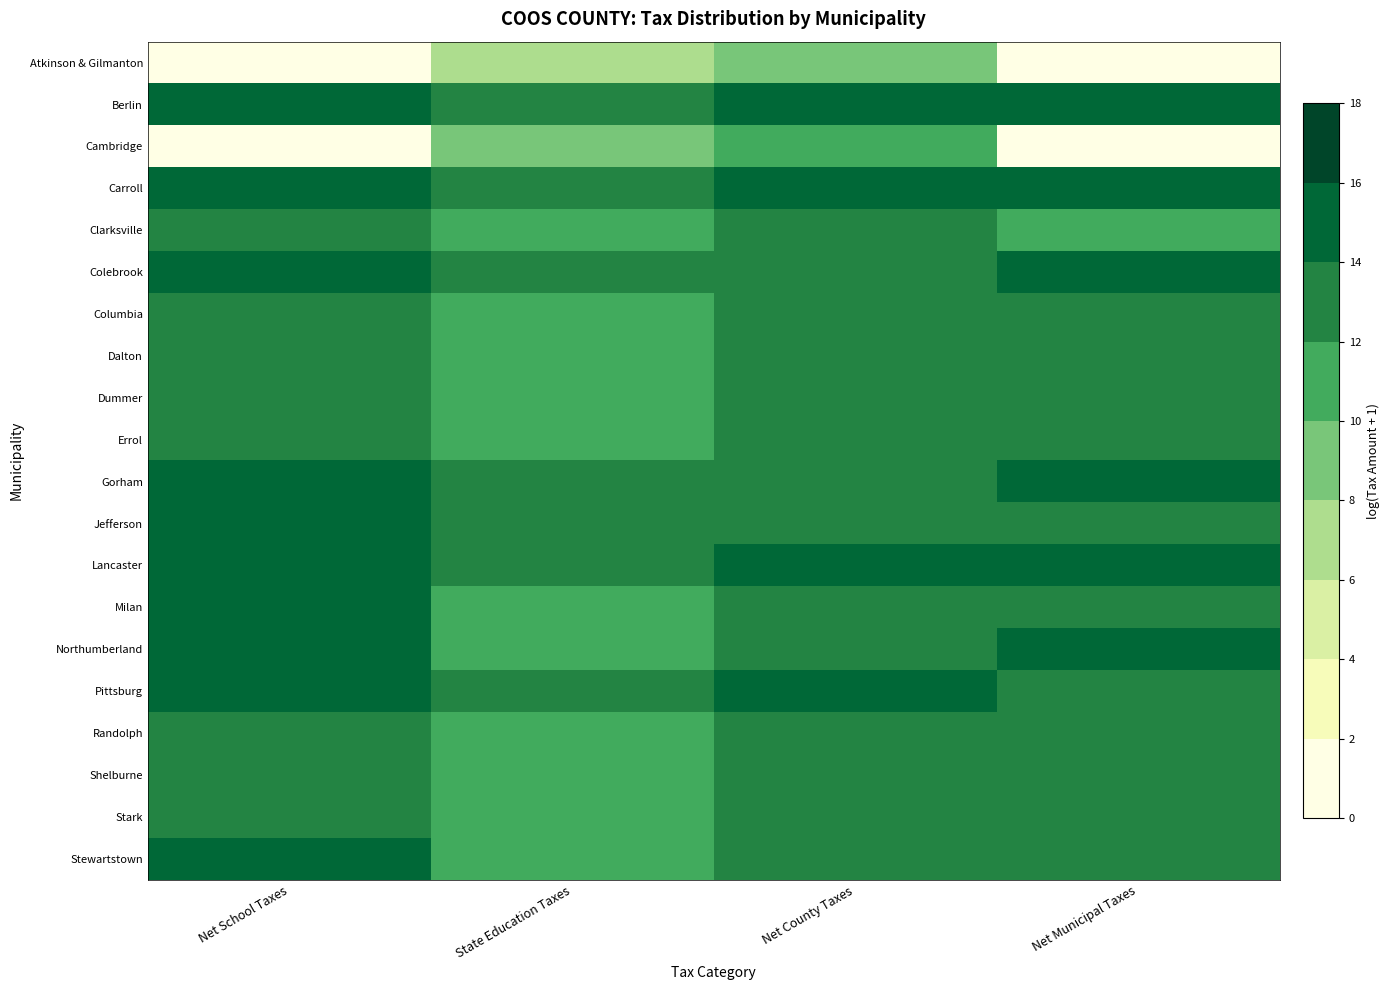

Which has a higher value, Net County Taxes or Net Municipal Taxes?

Net County Taxes